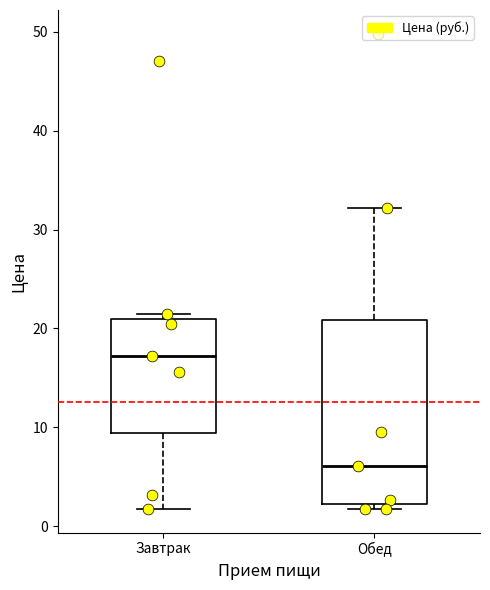

Which box has the highest median line?

Завтрак